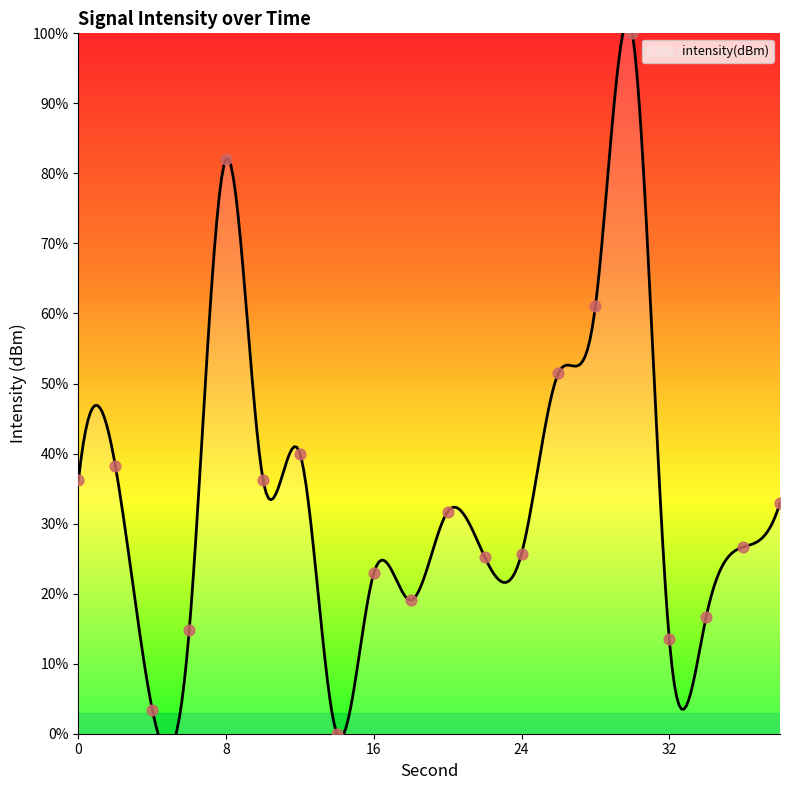

What is the change in value from 10 to 32?

-22.7